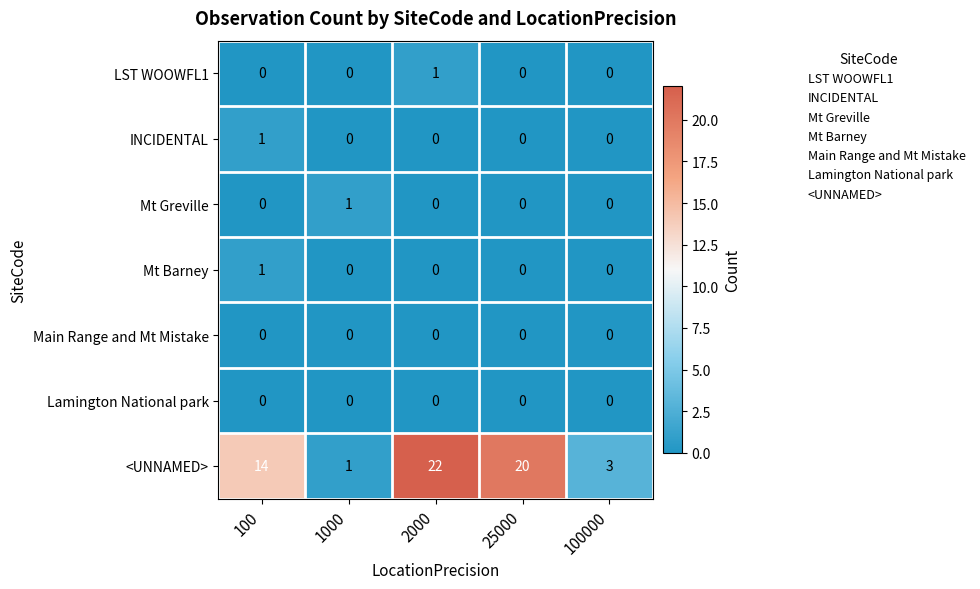

True or false: LST WOOWFL1 has a value of 0 at 25000.

True